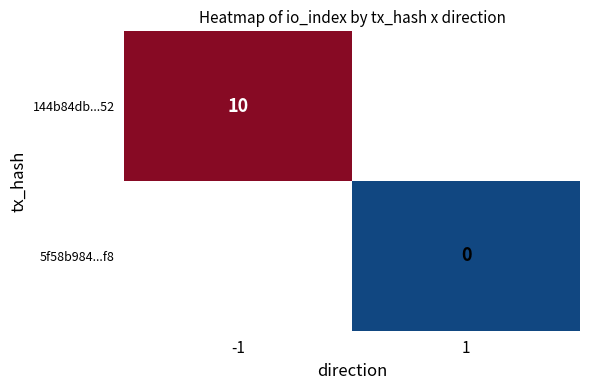

The value of 144b84db...52 at -1 is 14. True or false?

False